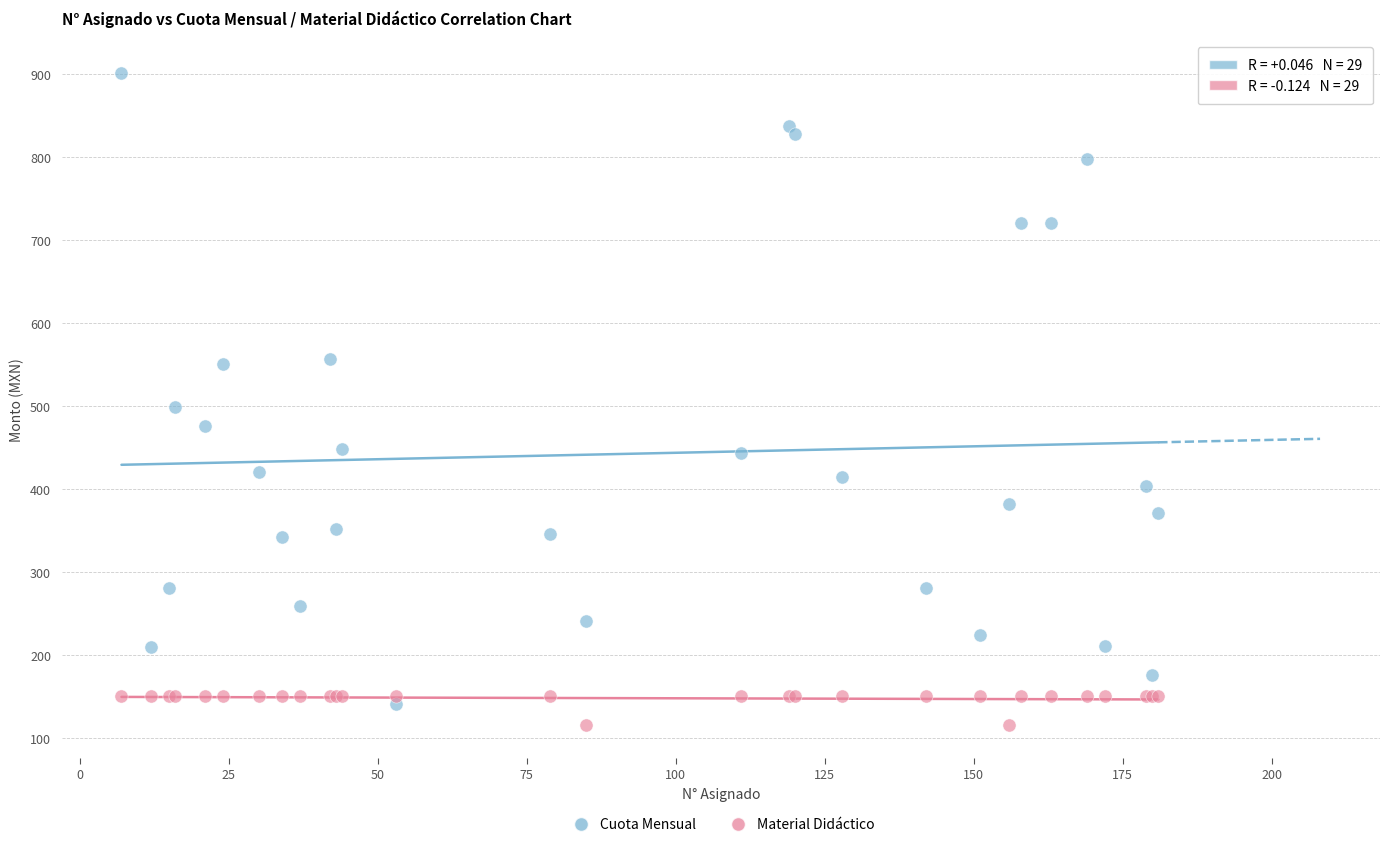

What are all the series names shown in the legend?

Cuota Mensual, Material Didáctico